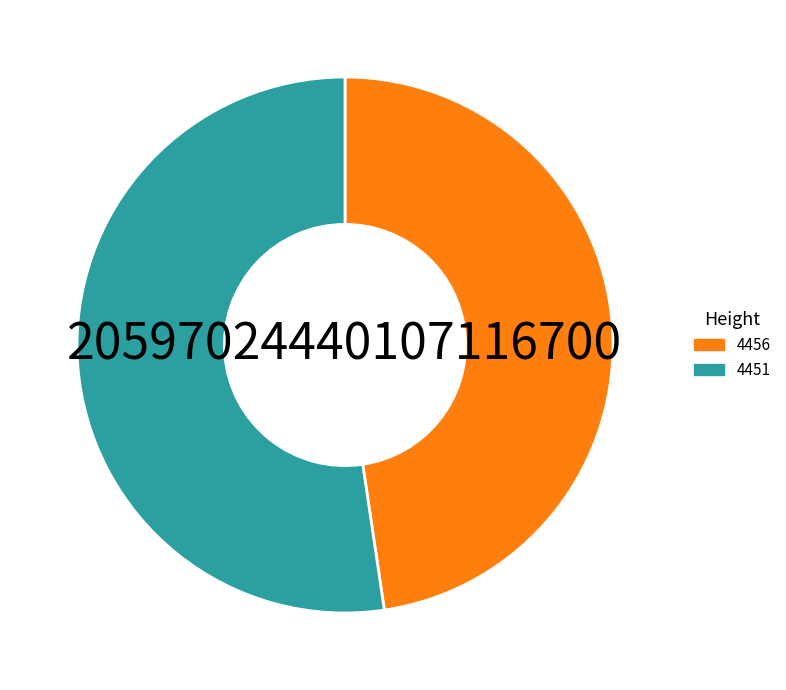

How many slices are in this pie chart?

2